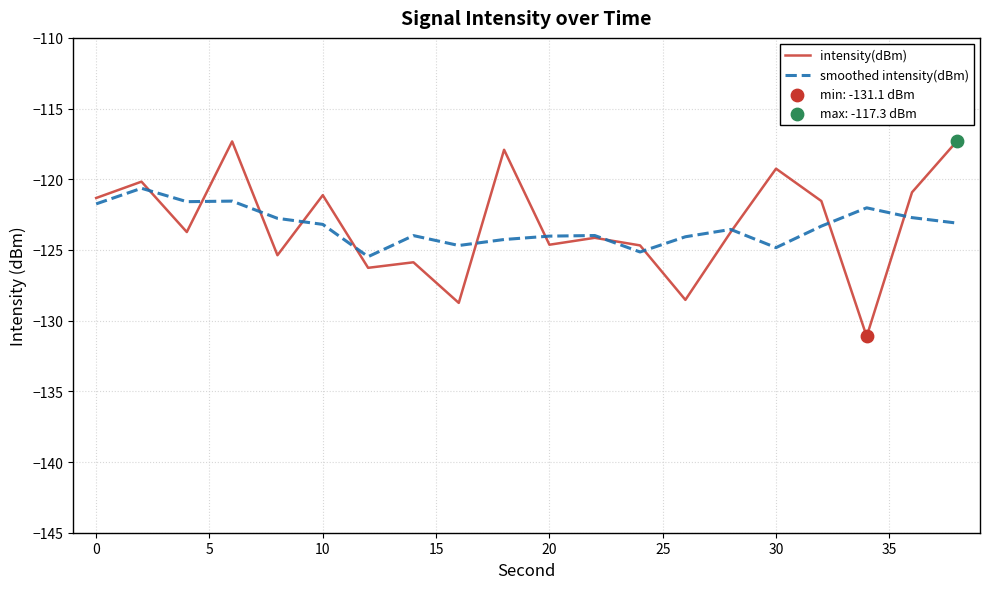

Which series has the largest range (max minus min)?

intensity(dBm)